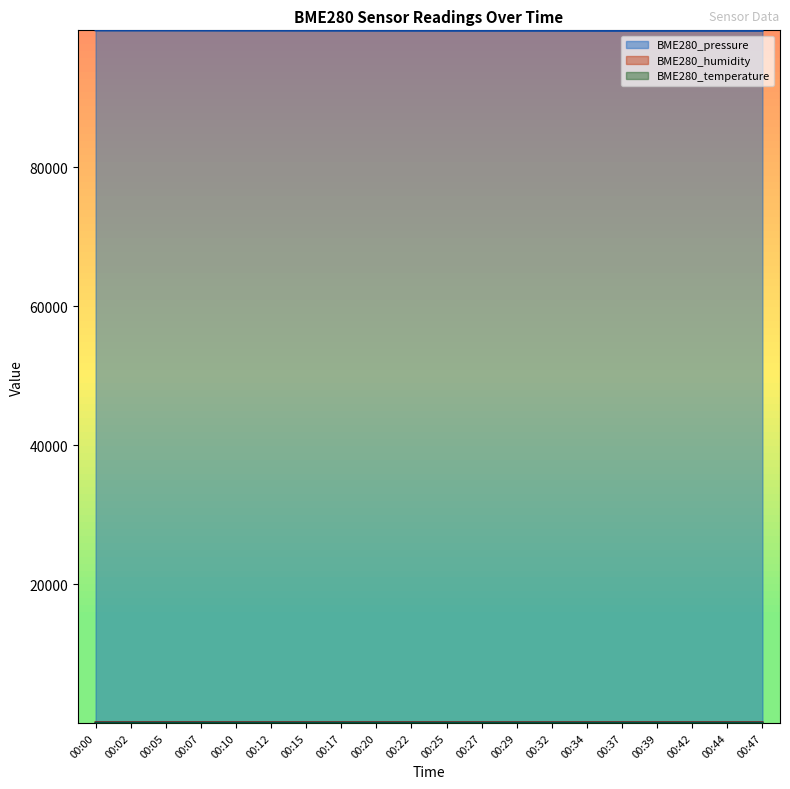

The BME280_humidity series shows 41.9 at 00:12. True or false?

False